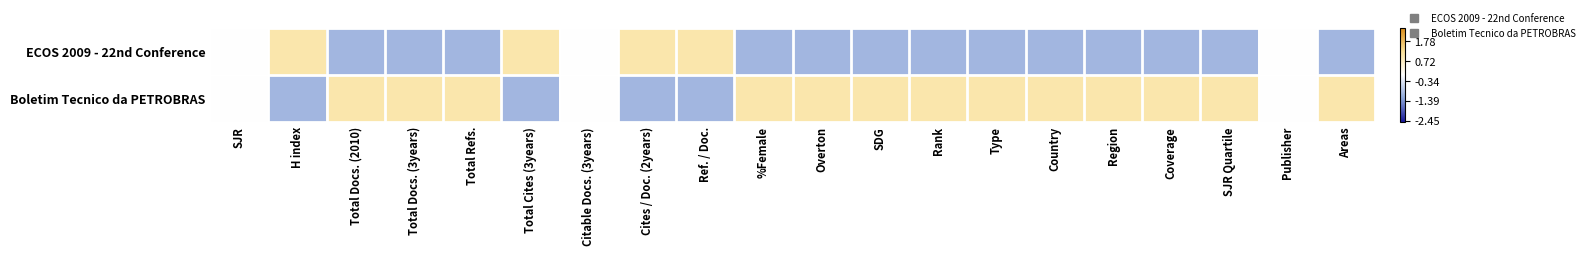

Count the number of categories in the chart.

20